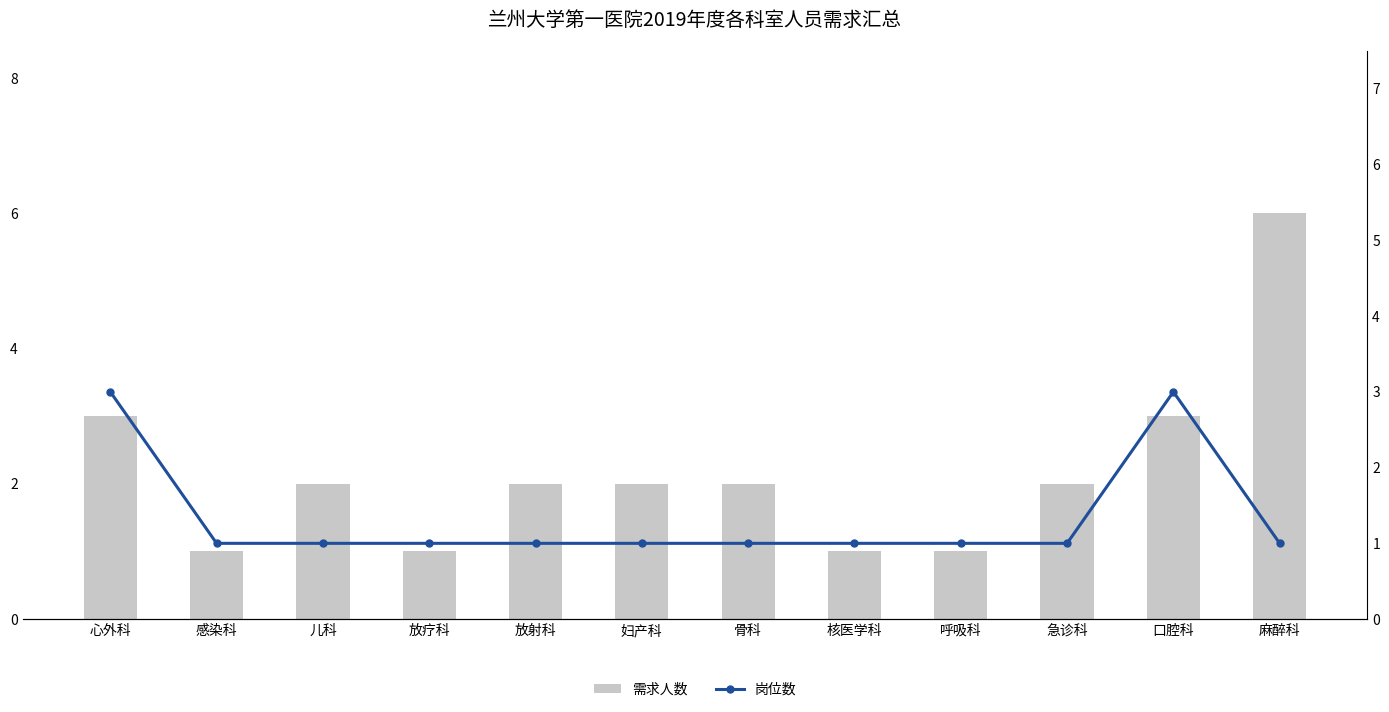

The value of 需求人数 at 麻醉科 is 4. True or false?

False